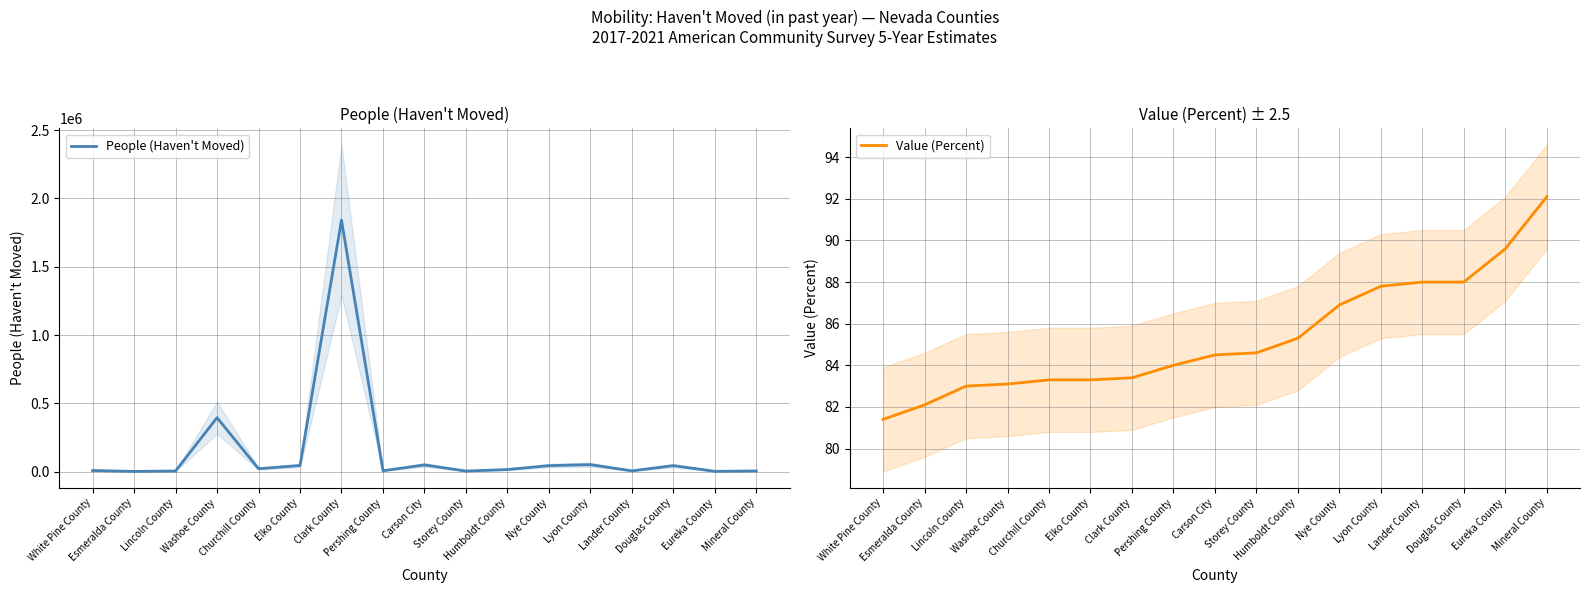

Which series changed the most between Clark County and Pershing County?

People (Haven't Moved)